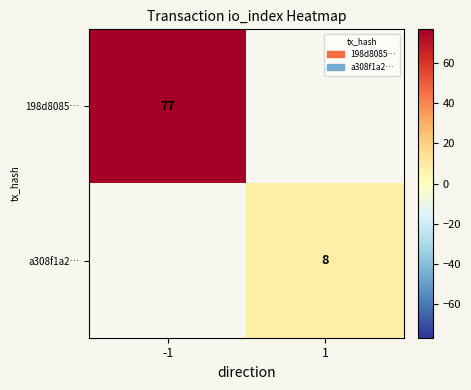

What is the greatest value displayed?

77.0